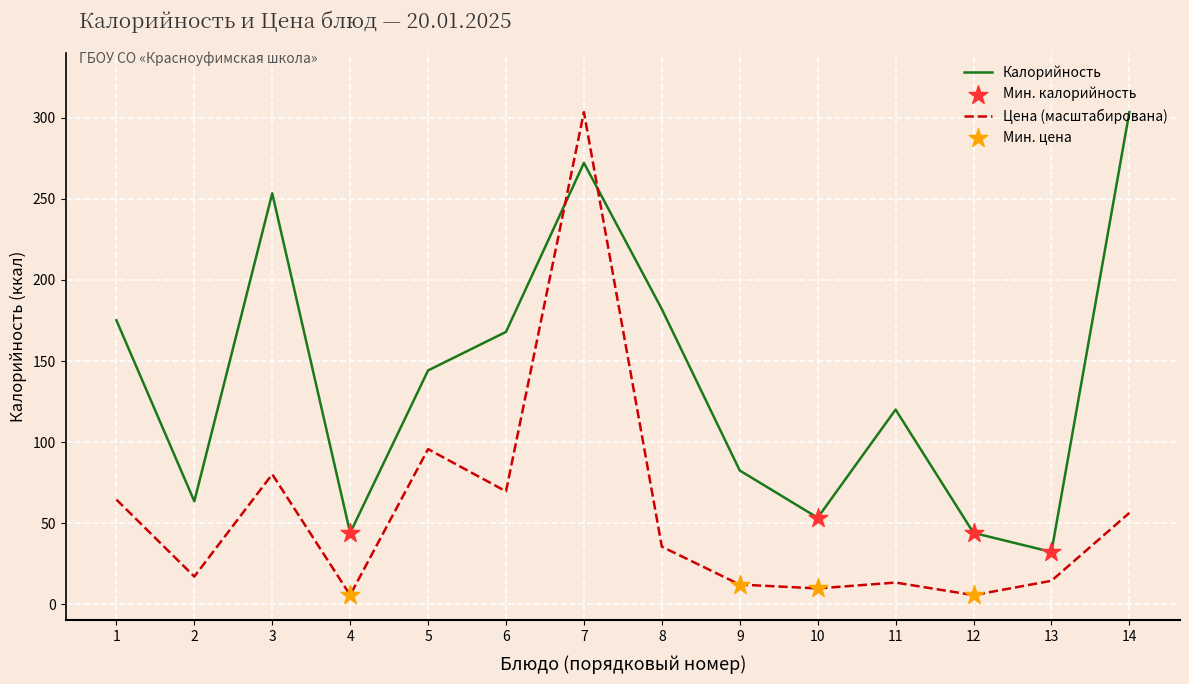

Which series has the largest range (max minus min)?

Цена (масштабирована)